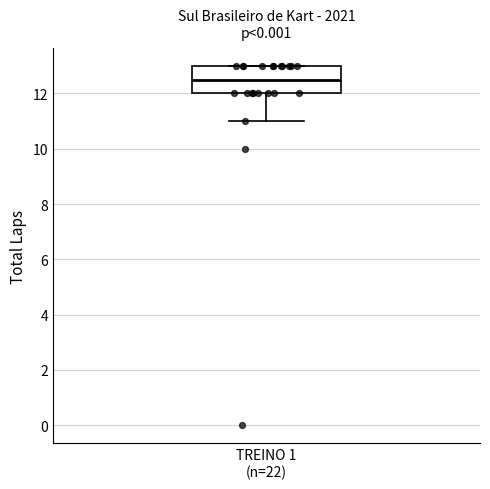

Transcribe this box plot: give where the median line is, the range the box spans, and where the two whiskers end, as read against the y-axis. The values are not printed on the chart, so give them approximately, as read against the axis.

median 12.6, box 12.0 to 13.0, whiskers 11.0 to 13.0